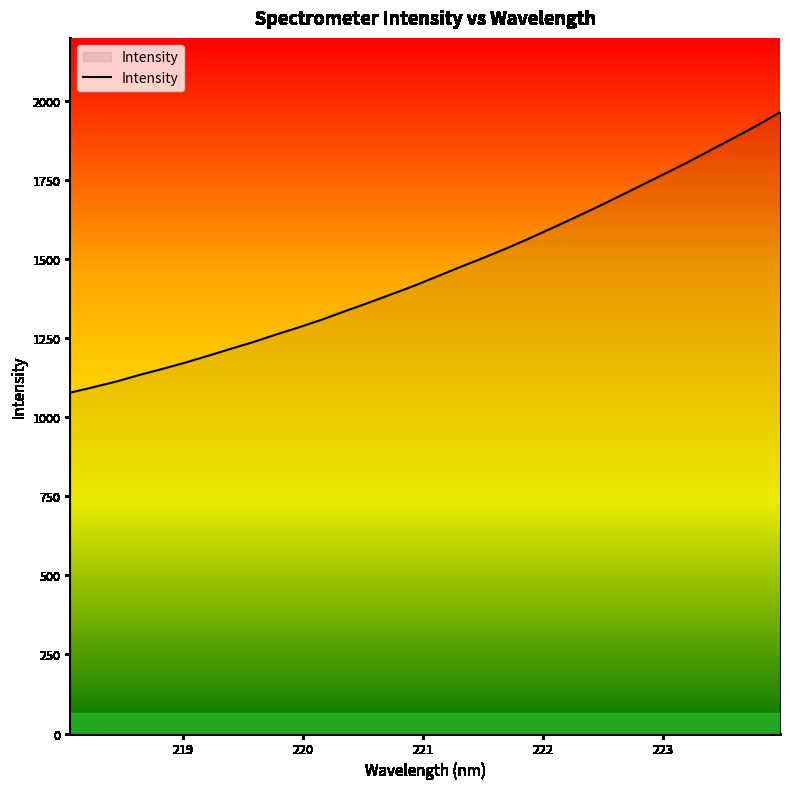

What is the minimum value shown in the chart?

1078.1